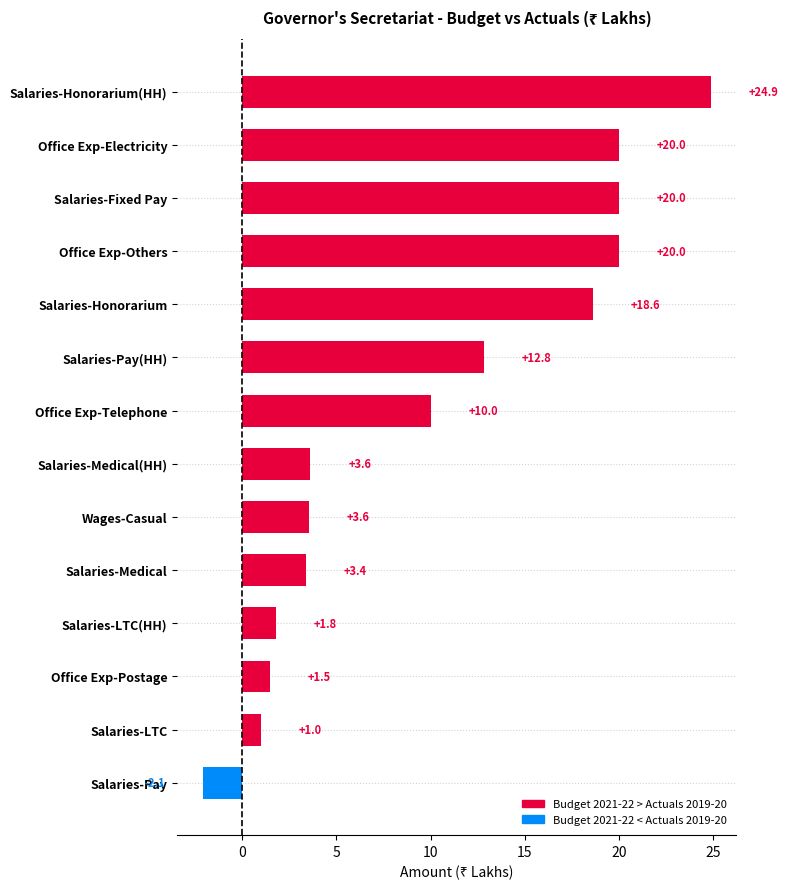

Between Salaries-LTC and Salaries-Medical(HH), which is larger?

Salaries-Medical(HH)